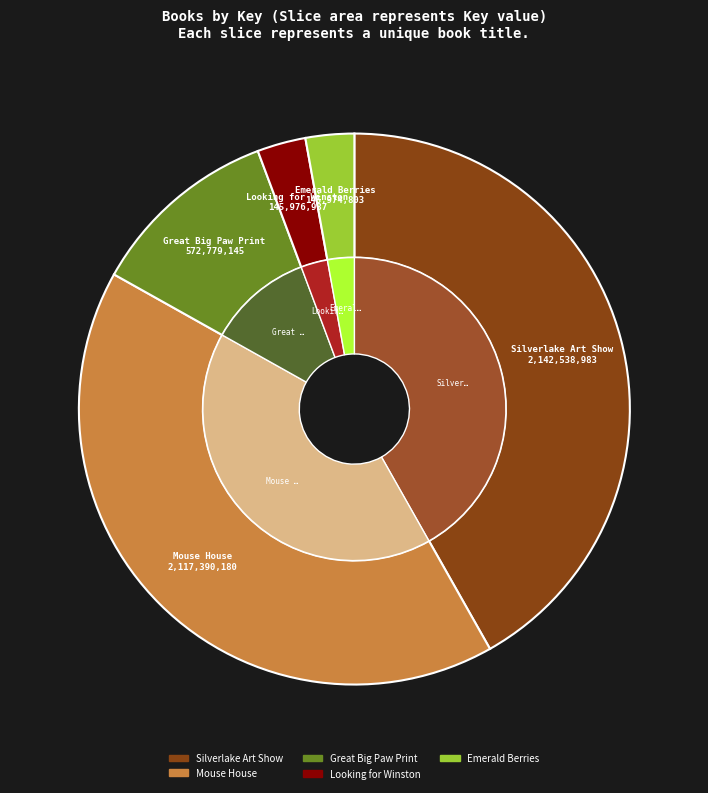

What is the largest slice in the pie chart?

Silverlake Art Show